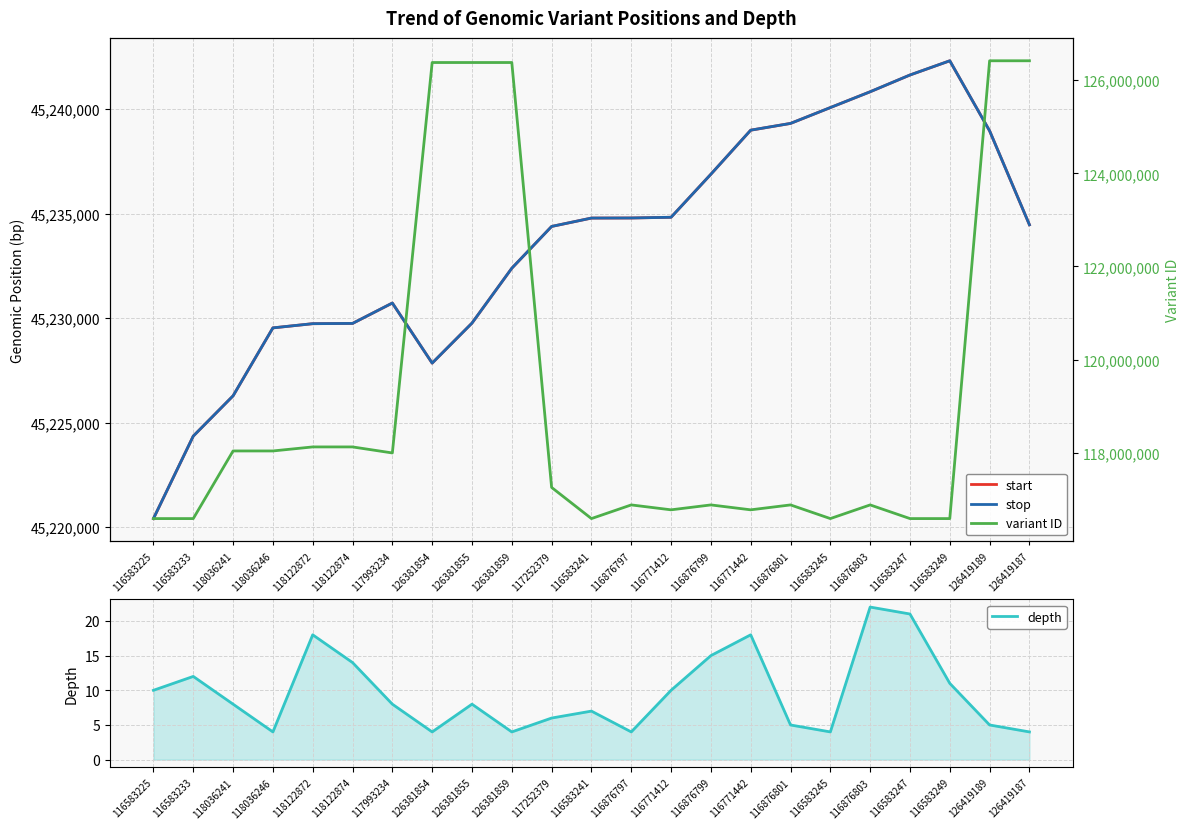

How many lines are shown in the chart?

4